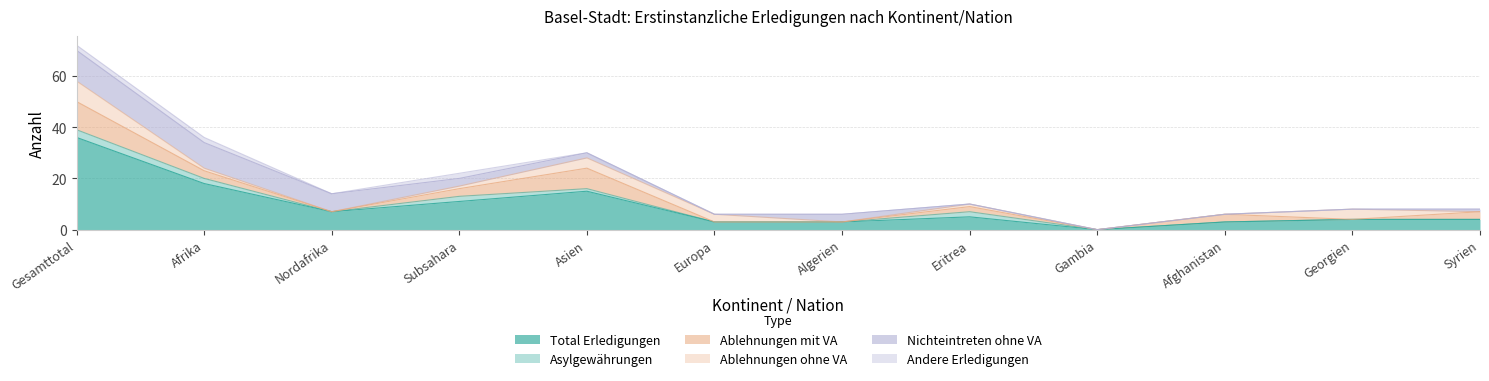

True or false: Ablehnungen mit VA and Nichteintreten ohne VA cross at least once.

True